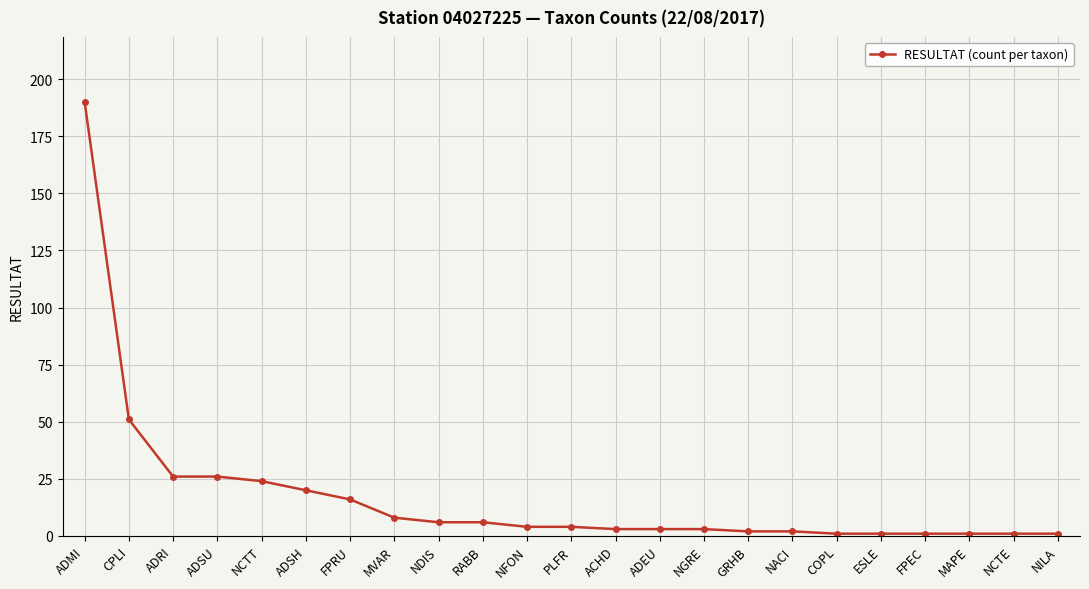

At which label is the value closest to 95?

CPLI